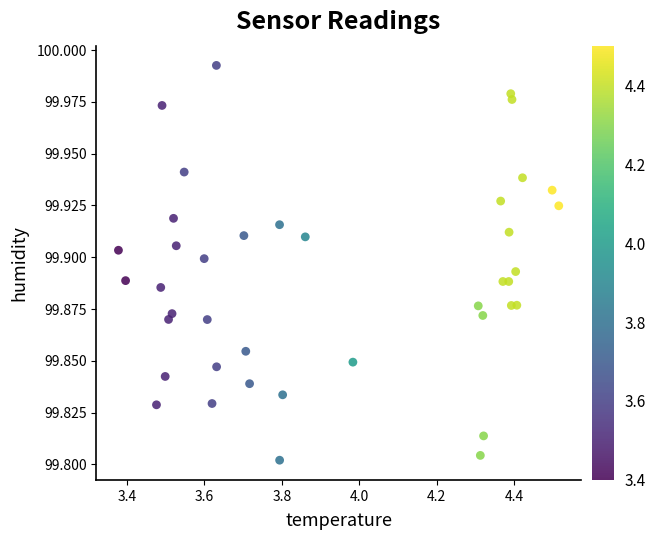

What is the range of X values (max minus min)?

1.1